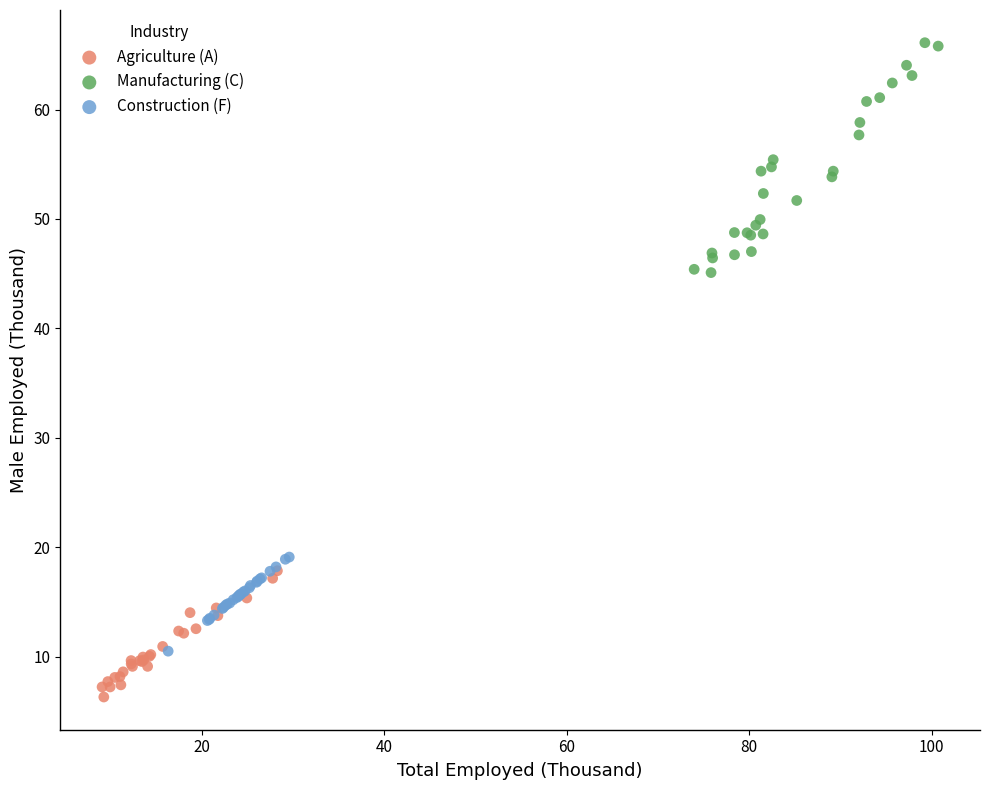

Which series contains the highest Y value?

Manufacturing (C)